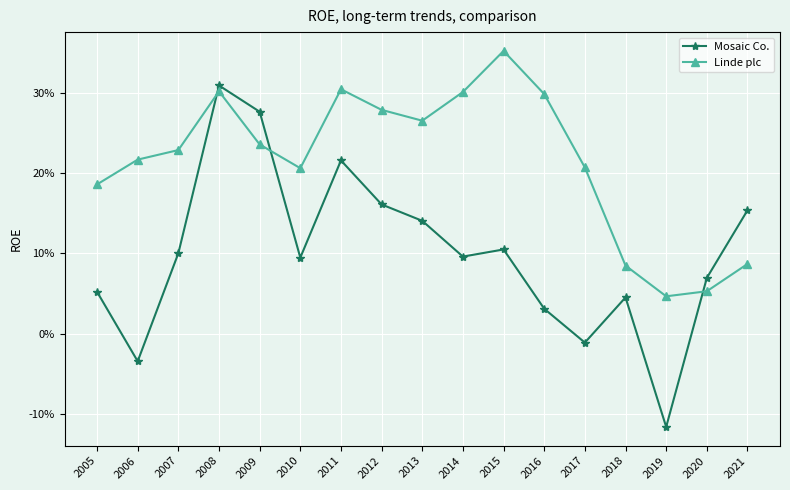

What is the difference between the maximum and minimum values in the Mosaic Co. series?

0.4